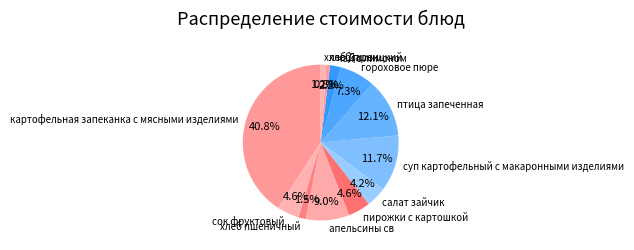

What is the total percentage of хлеб Дарницкий and салат зайчик?

5.4%